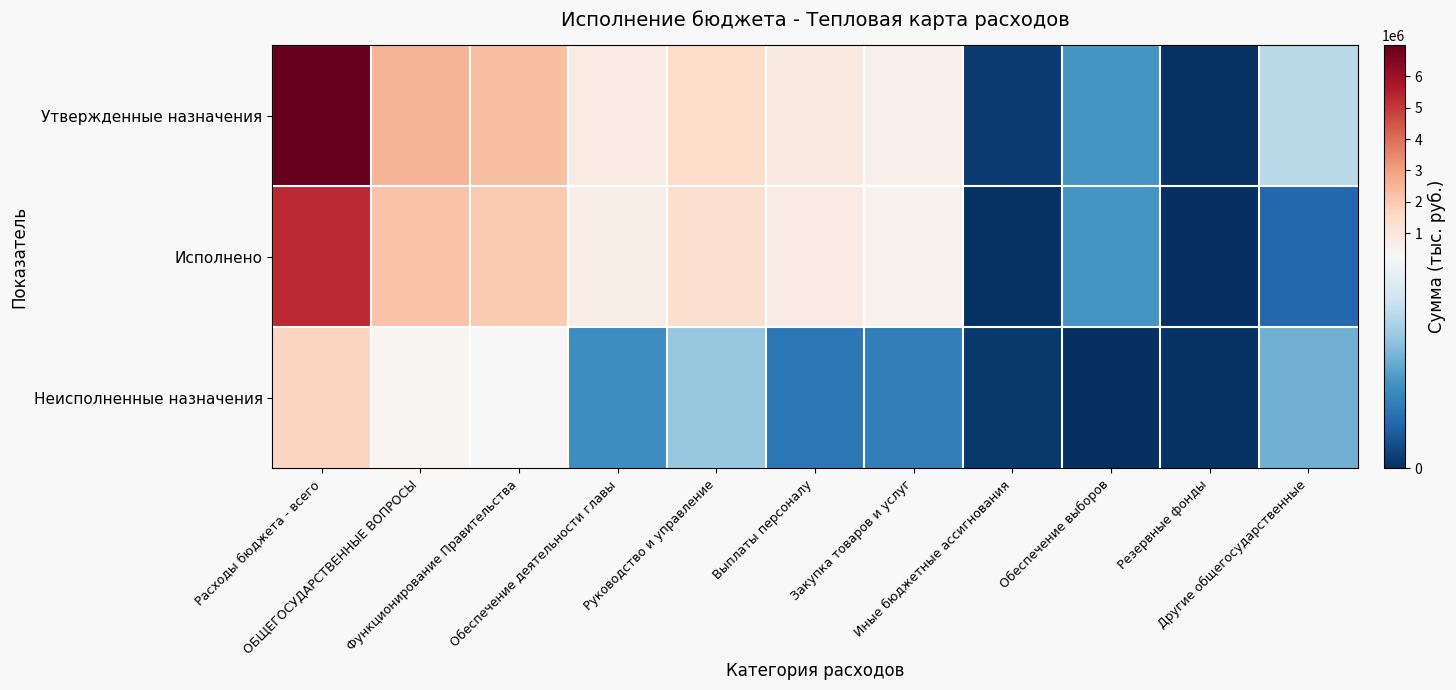

Reading left to right, what are all the values shown in this chart?

Утвержденные назначения: Расходы бюджета - всего=6997158.2	ОБЩЕГОСУДАРСТВЕННЫЕ ВОПРОСЫ=2551945.8	Функционирование Правительства=2270945.8	Обеспечение деятельности главы=809736.0	Руководство и управление=1461209.8	Выплаты персоналу=865635.0	Закупка товаров и услуг=584074.8	Иные бюджетные ассигнования=11500.0	Обеспечение выборов=100000.0	Резервные фонды=2000.0	Другие общегосударственные=179000.0
Исполнено: Расходы бюджета - всего=5278078.2	ОБЩЕГОСУДАРСТВЕННЫЕ ВОПРОСЫ=2177079.8	Функционирование Правительства=2025164.8	Обеспечение деятельности главы=716280.7	Руководство и управление=1308884.2	Выплаты персоналу=798178.0	Закупка товаров и услуг=508242.2	Иные бюджетные ассигнования=2464.0	Обеспечение выборов=100000.0	Резервные фонды=0.0	Другие общегосударственные=51915.0
Неисполненные назначения: Расходы бюджета - всего=1719080.0	ОБЩЕГОСУДАРСТВЕННЫЕ ВОПРОСЫ=374865.9	Функционирование Правительства=245780.9	Обеспечение деятельности главы=93455.3	Руководство и управление=152325.6	Выплаты персоналу=67457.0	Закупка товаров и услуг=75832.6	Иные бюджетные ассигнования=9036.0	Обеспечение выборов=0.0	Резервные фонды=2000.0	Другие общегосударственные=127085.0